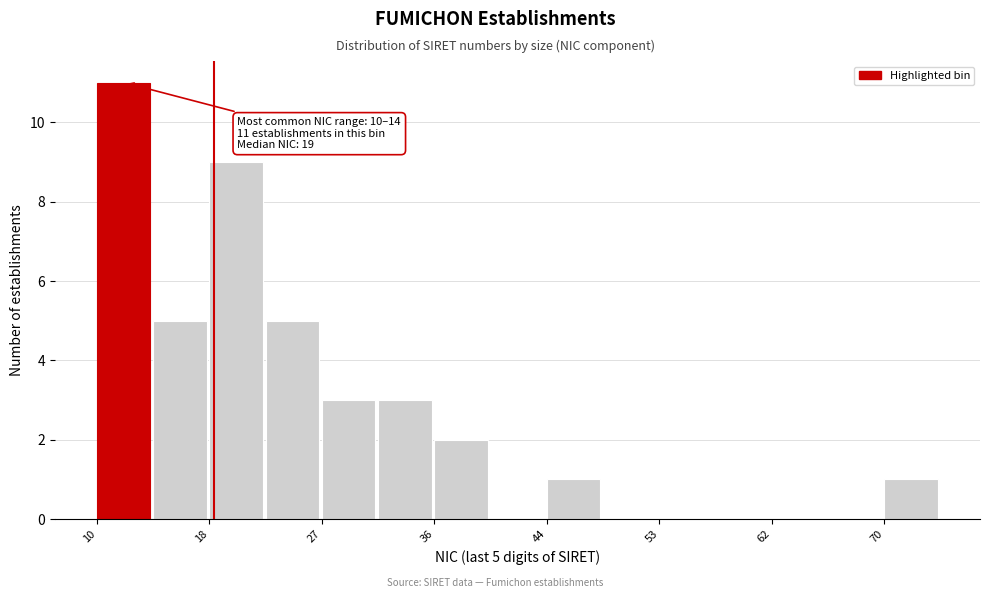

Which range on the x-axis has the tallest bar?

10 to 14